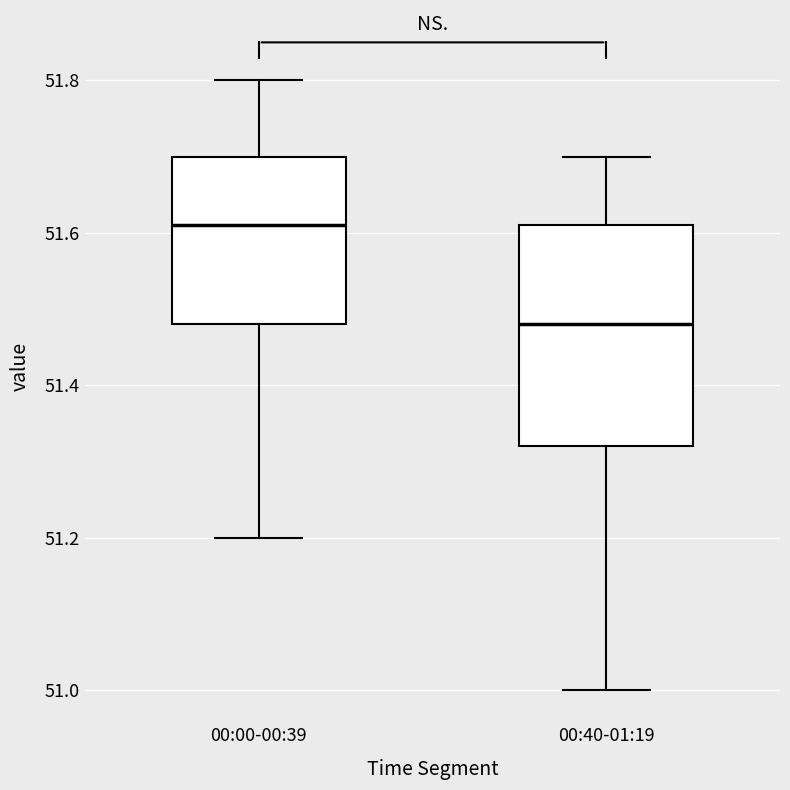

Where does the median line of the box for 00:40-01:19 sit on the y-axis? The values are not printed on the chart, so give them approximately, as read against the axis.

51.48